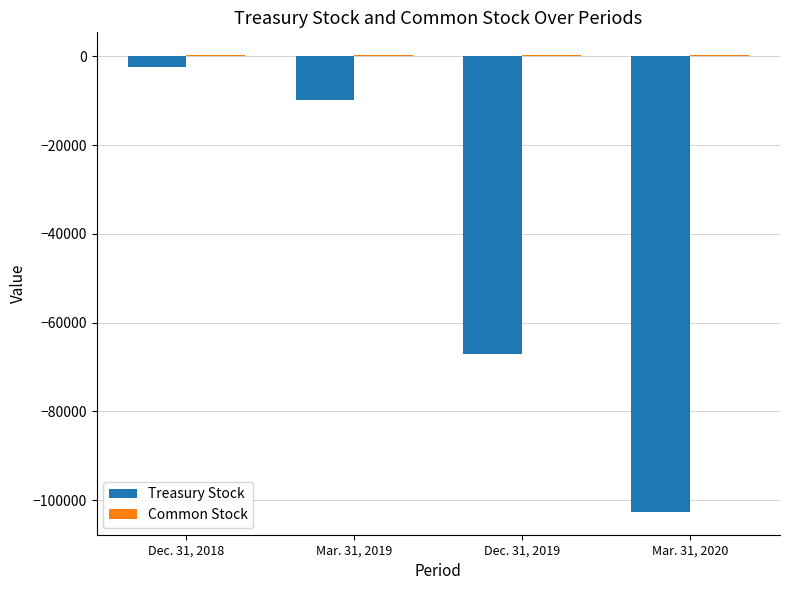

Which series changed the most between Dec. 31, 2019 and Mar. 31, 2020?

Treasury Stock